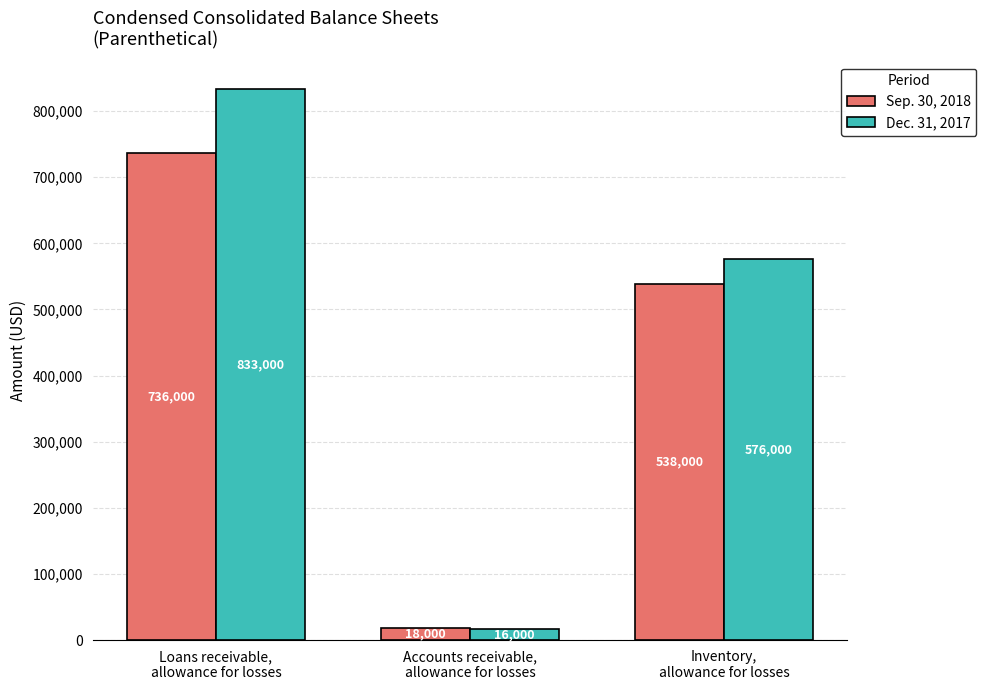

Which series changed the most between Accounts receivable,
allowance for losses and Inventory,
allowance for losses?

Dec. 31, 2017